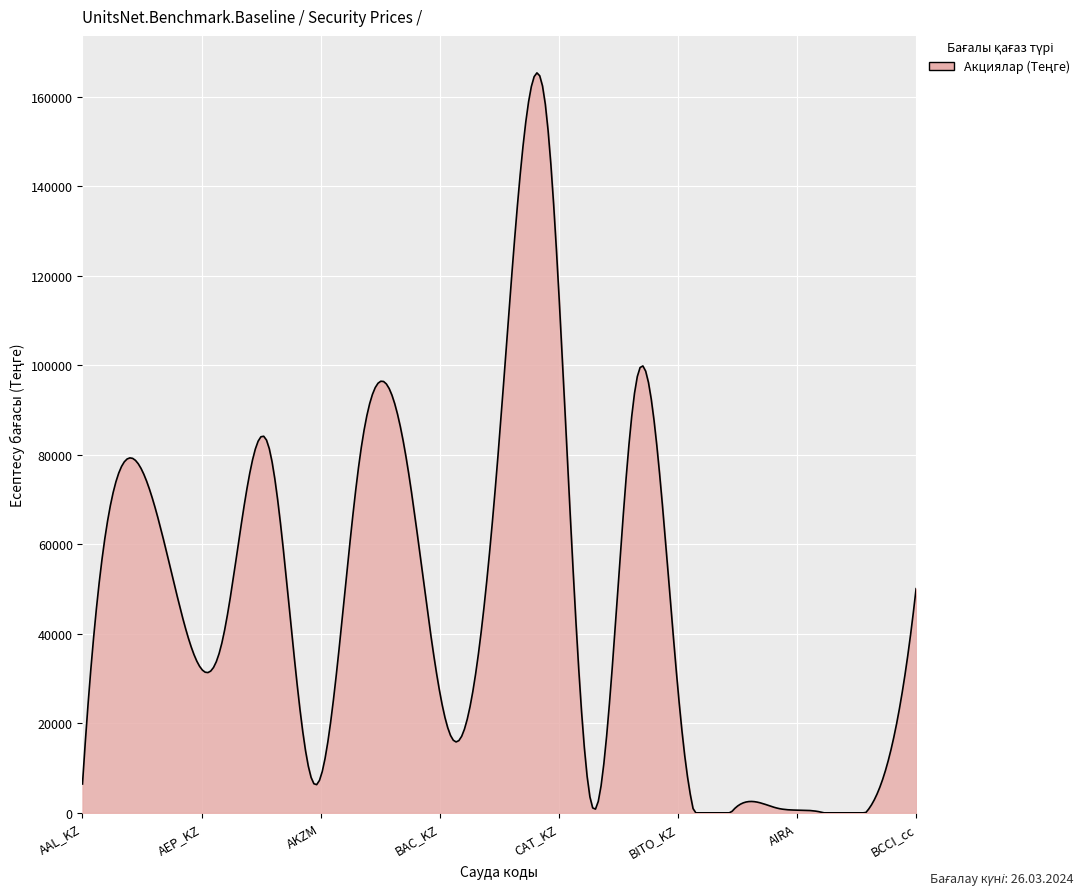

What is the maximum value shown in the chart?

165365.6